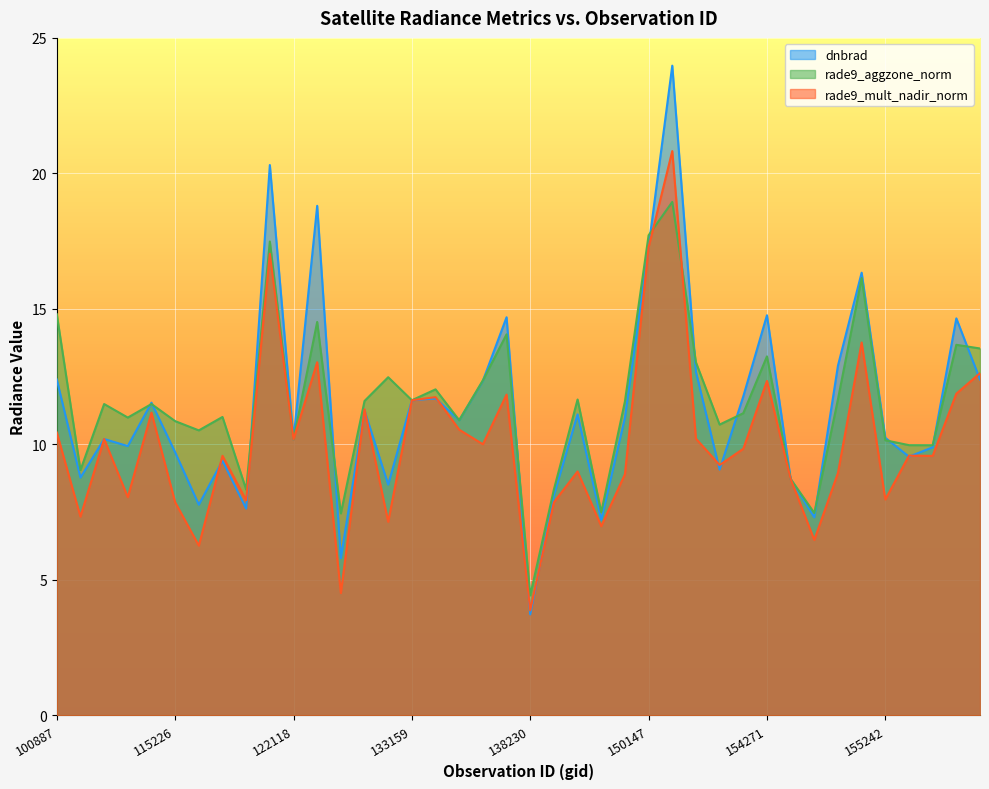

What is the lowest value of the dnbrad series?

3.7